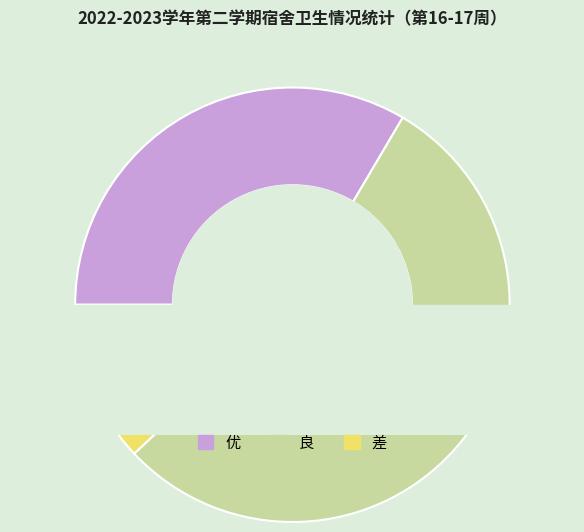

How many segments does this pie chart have?

3